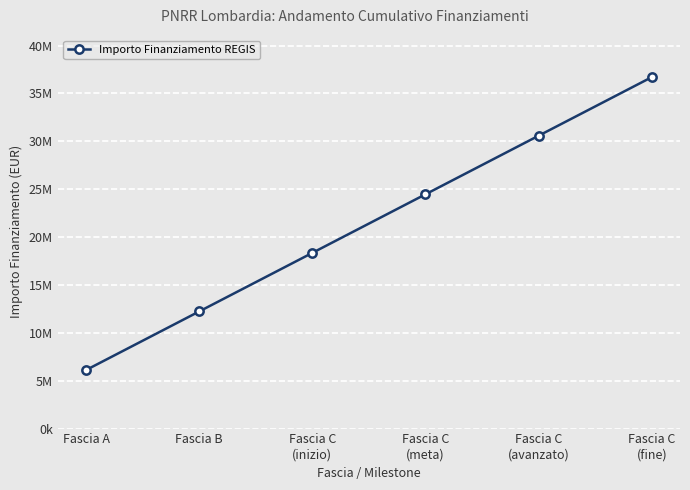

At which label is the value closest to 21407862?

Fascia C
(inizio)